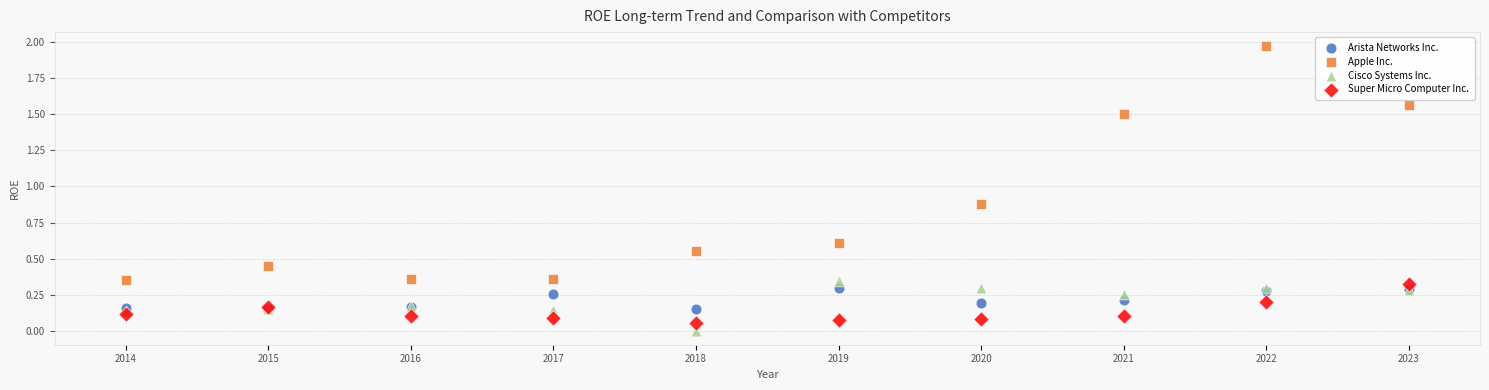

Which series has the largest Y range (max minus min)?

Apple Inc.